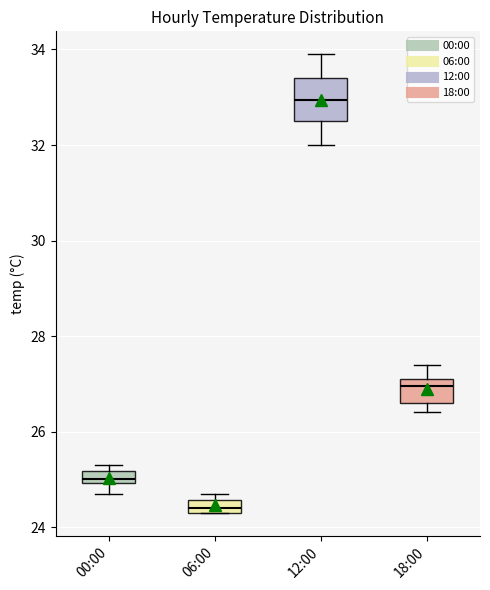

Comparing the boxes themselves (not the whiskers), which one is the tallest?

12:00